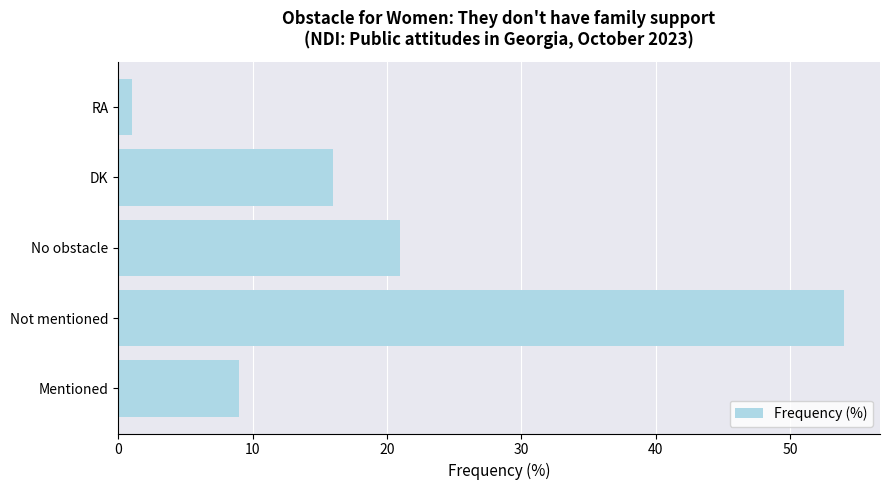

The chart shows a value of 80 at Not mentioned. True or false?

False